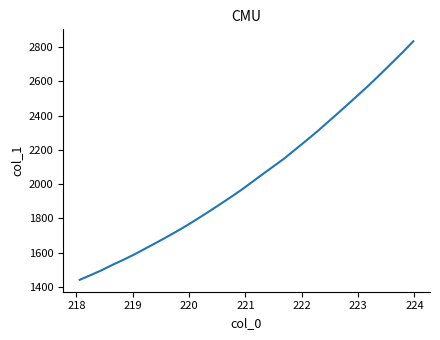

What is the minimum value shown in the chart?

1440.6